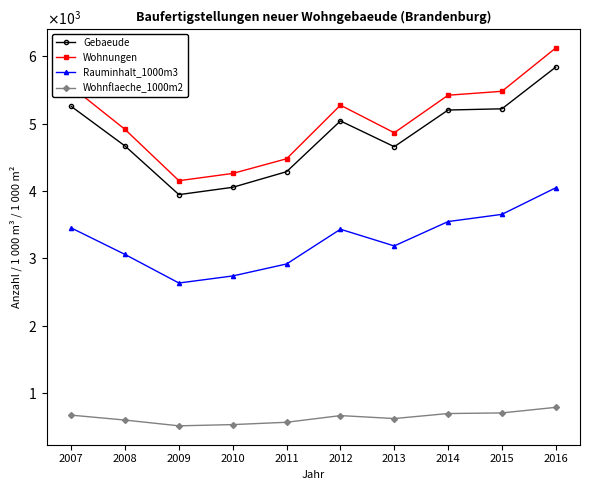

Does the chart have visible grid lines?

No